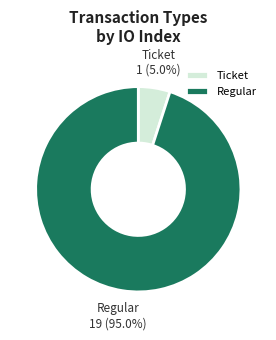

What is the ratio of the value at Regular to the value at Ticket?

19.0